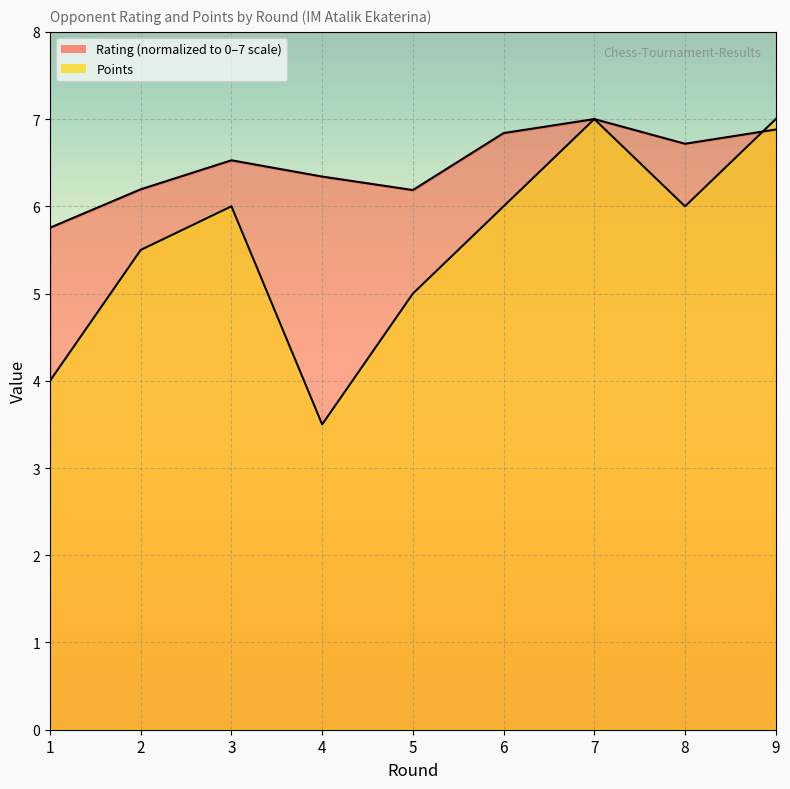

Where is the first local maximum for Points?

3